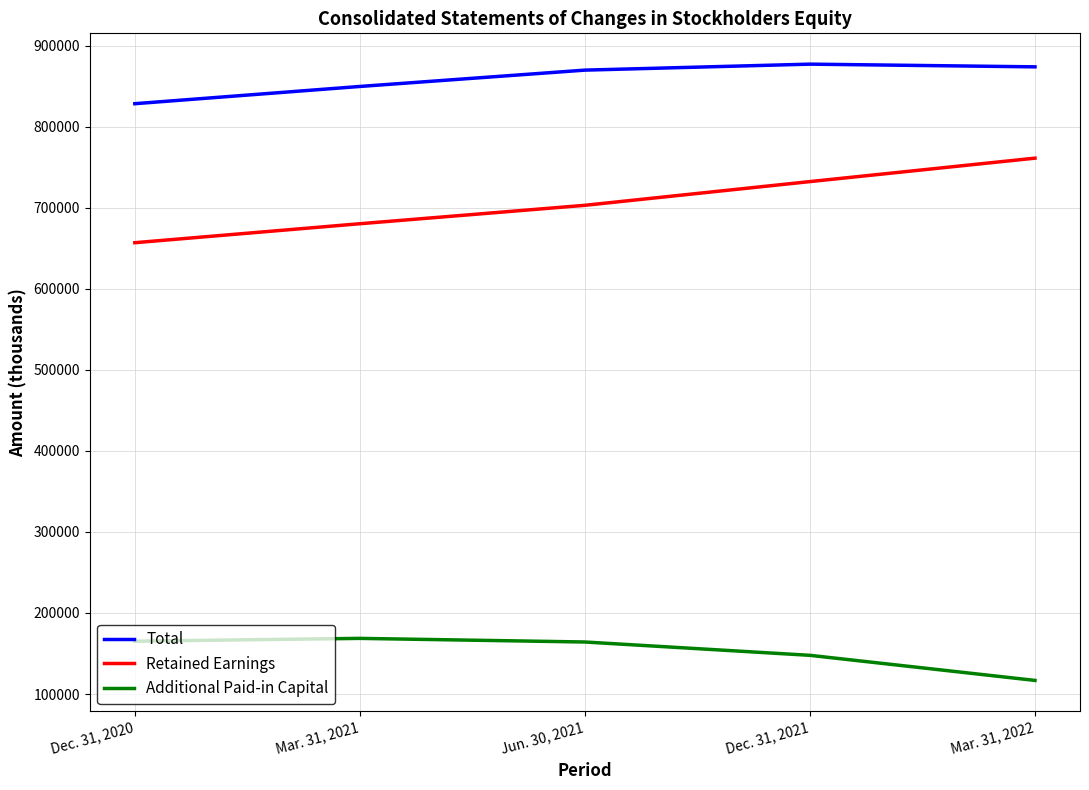

At which category does the chart reach its minimum across all series?

Mar. 31, 2022